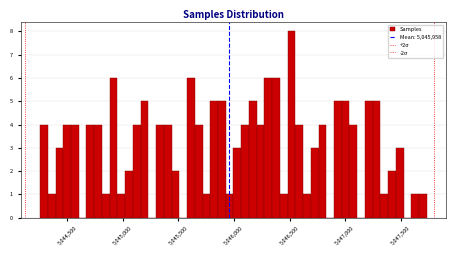

Read against the x-axis, roughly where is the centre of the tallest bar?

5046500